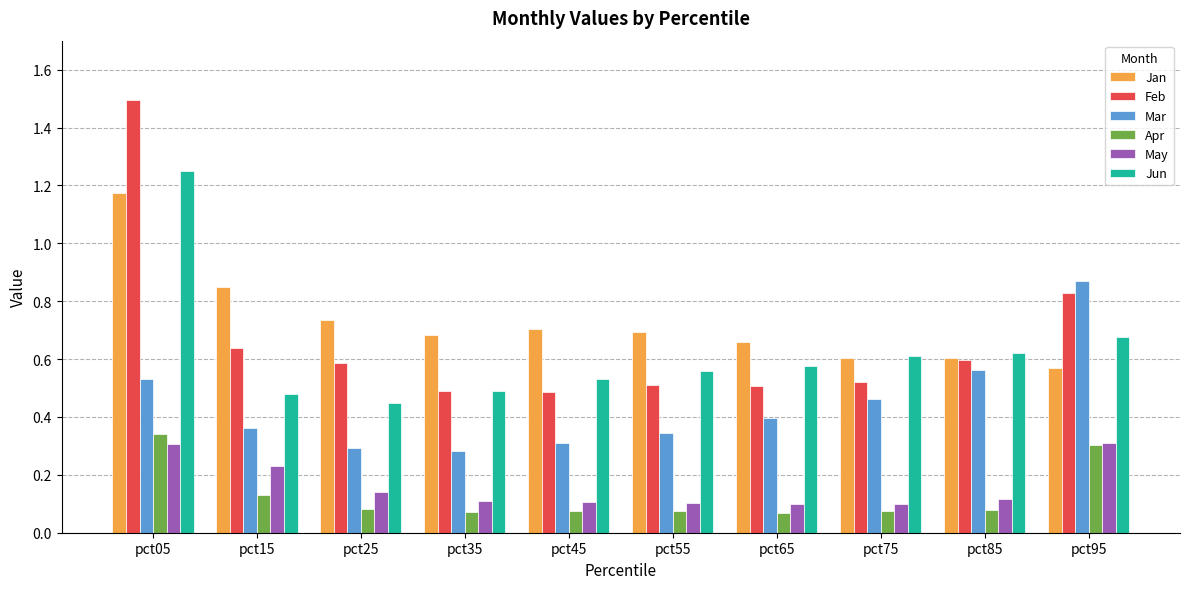

At how many categories does at least one series exceed 0?

10